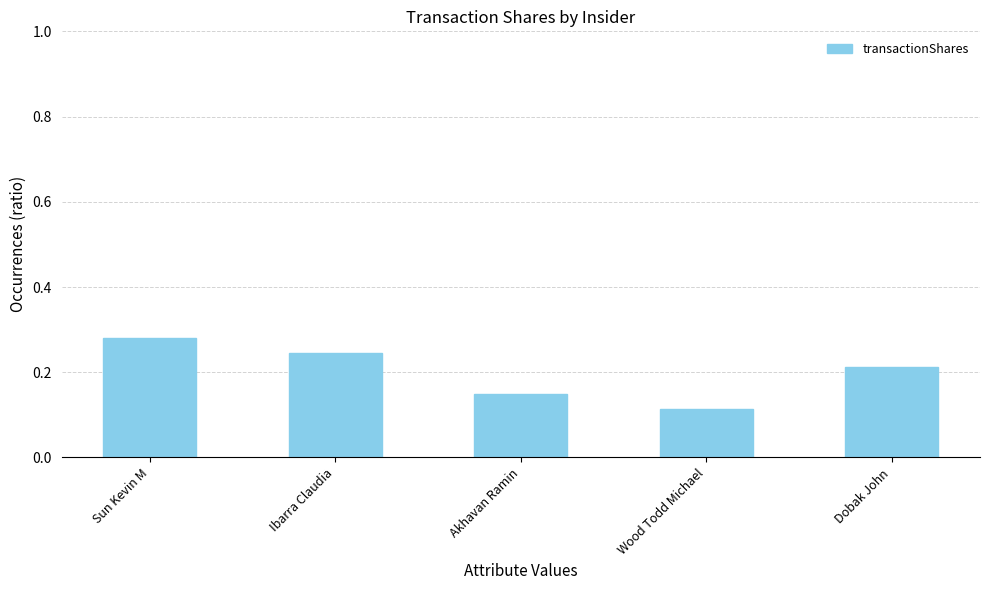

Are the bars grouped side by side (vs. stacked)?

No